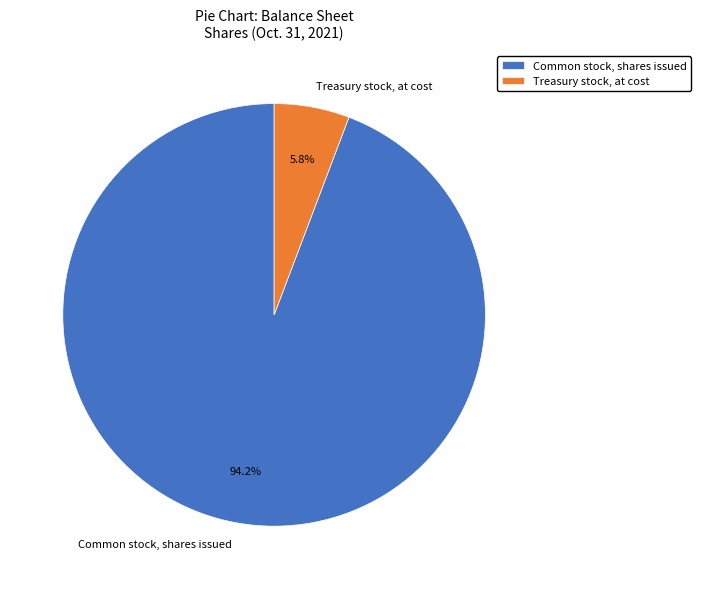

Is it true that Treasury stock, at cost is 11% of the pie?

False